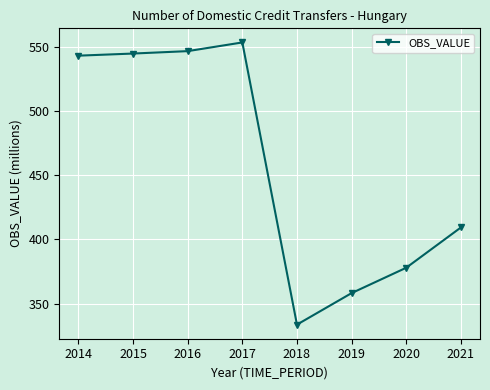

At which label does the data first exceed 543?

2014